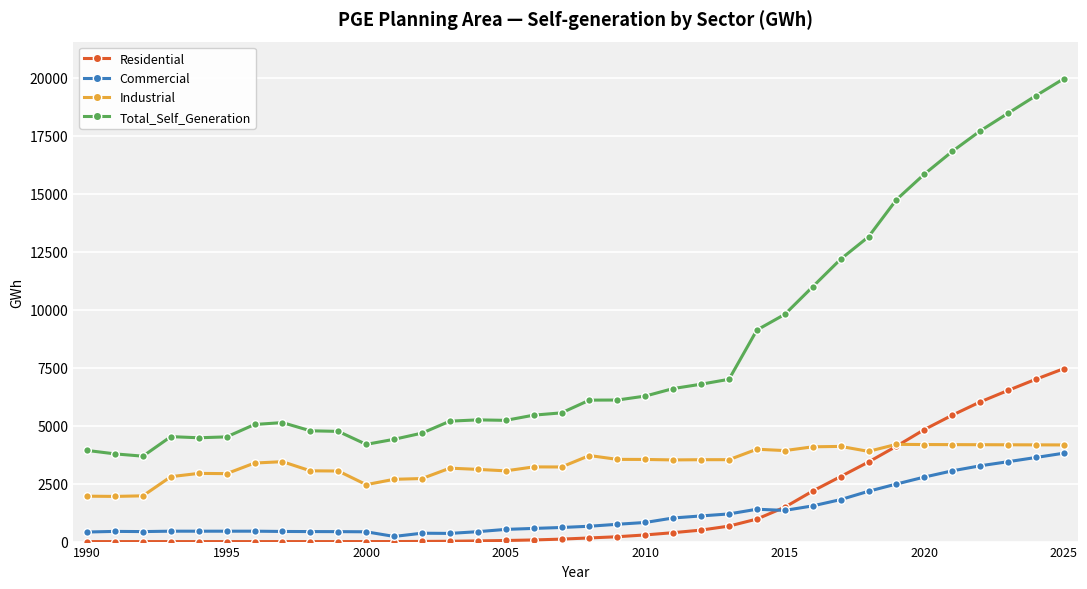

True or false: Commercial has more than 0 interior local peaks.

True